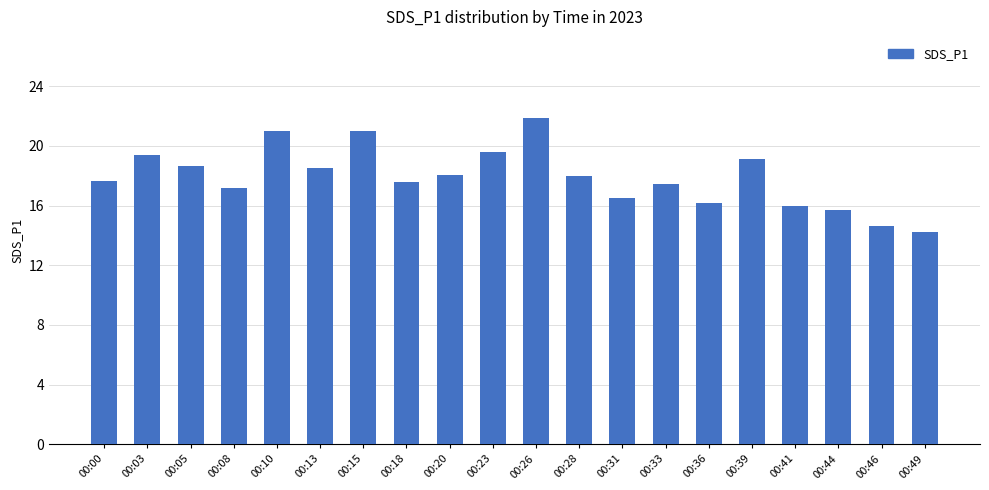

Which has a higher value, 00:20 or 00:44?

00:20